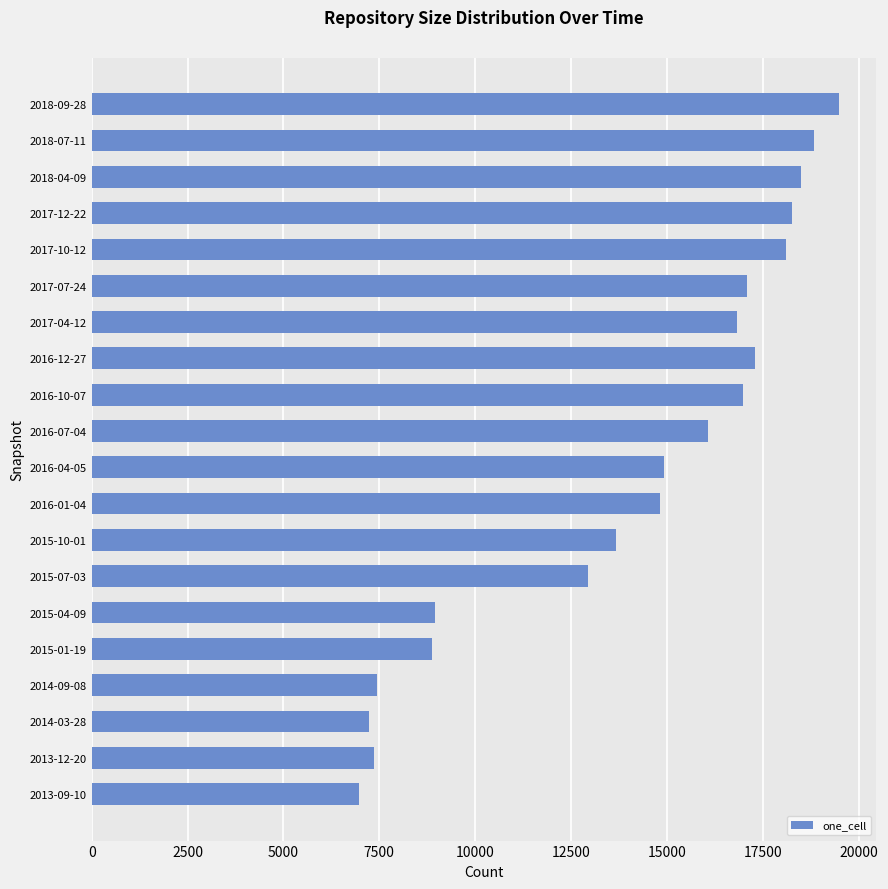

At which category does the chart reach its peak across all series?

2018-09-28